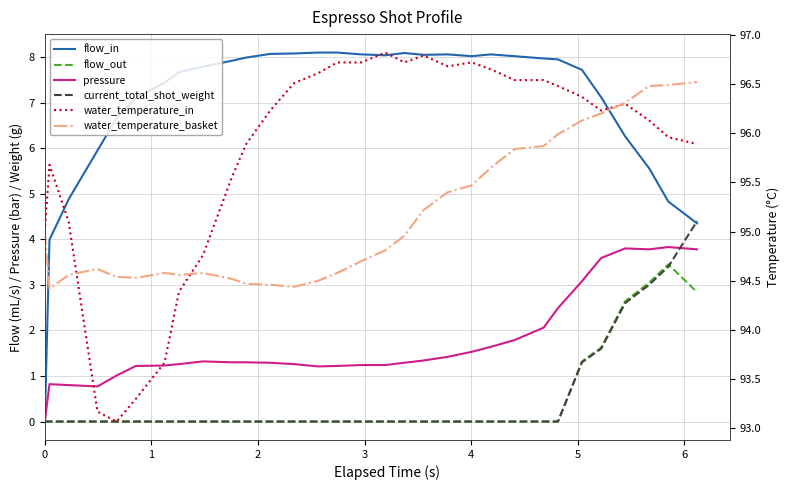

True or false: water_temperature_basket has more than 2 points higher than both neighbors.

True